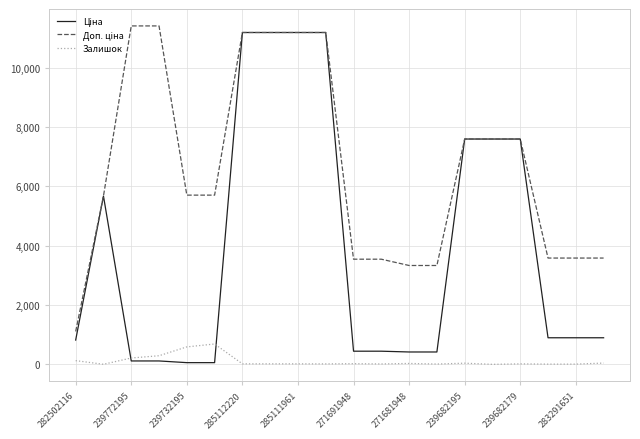

What is the greatest value displayed?

11410.0